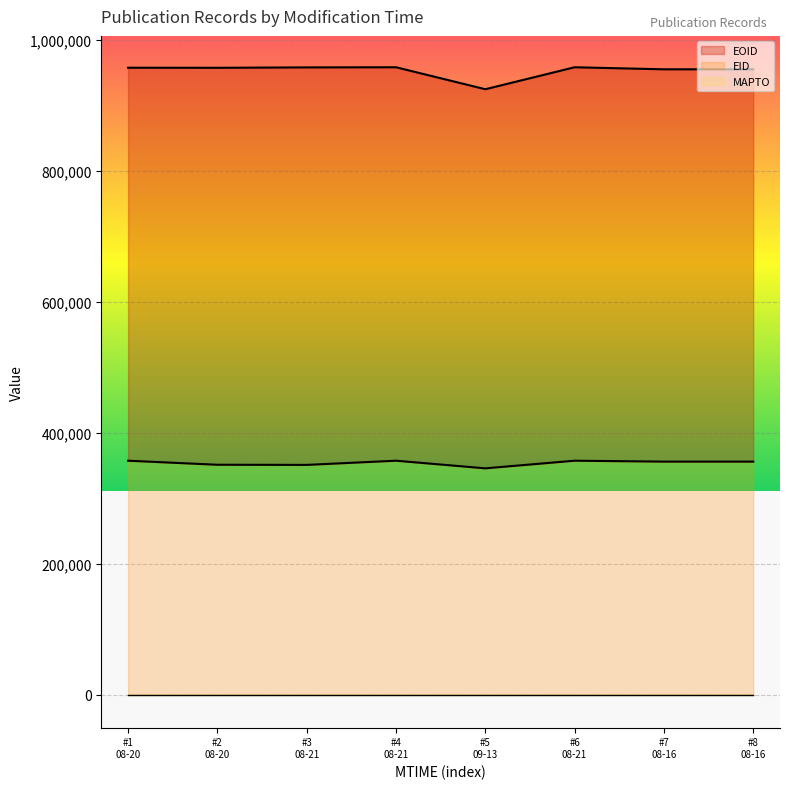

Between #3 08-21 and #7 08-16, which is larger?

#7 08-16